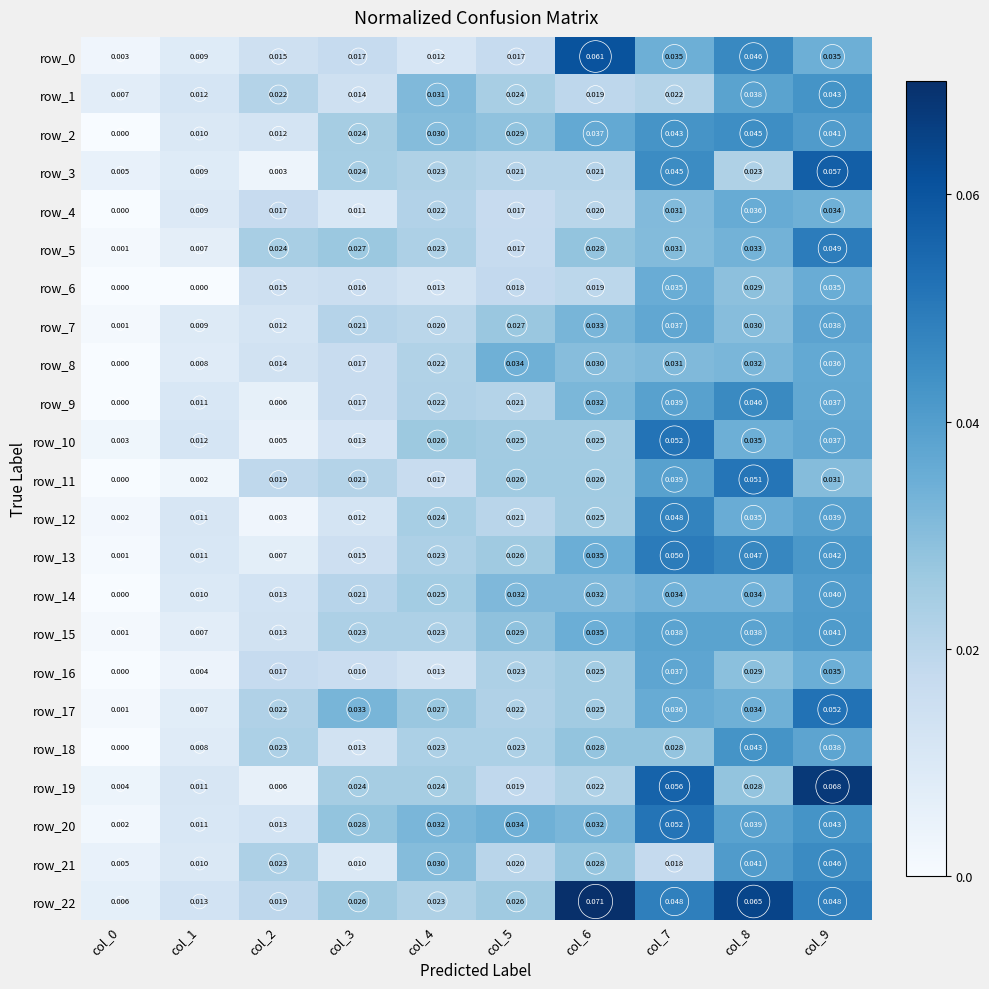

Is the value of row_17 at col_4 greater than the value of row_11 at col_4?

Yes